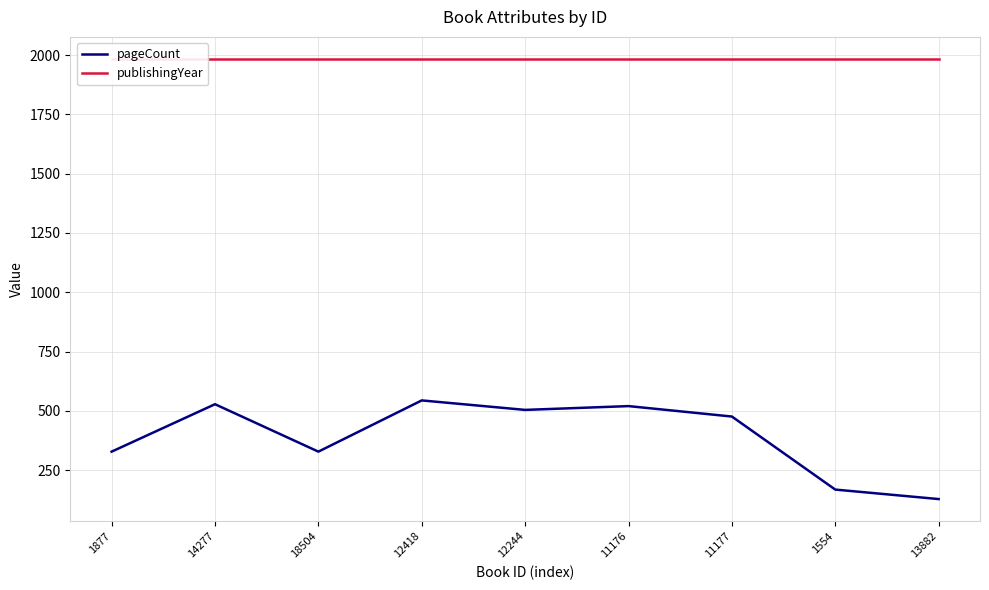

What is the sum of all pageCount values?

3524